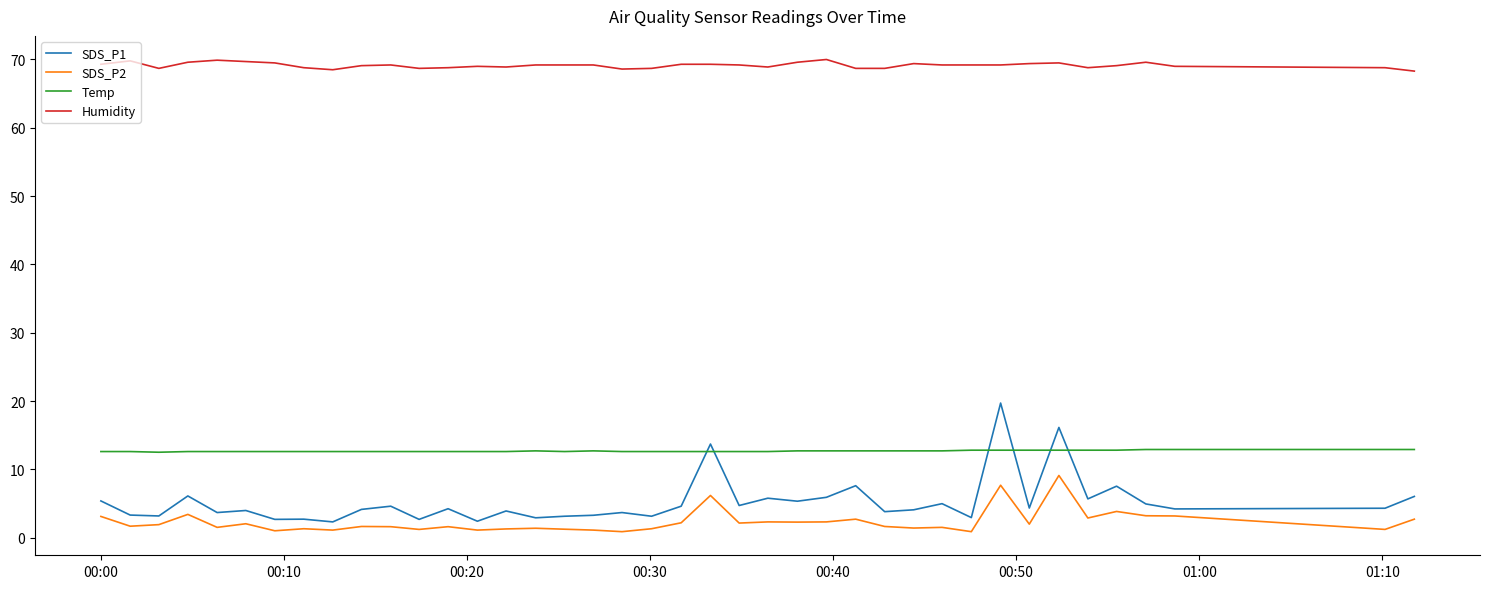

What is the difference between the maximum and minimum values in the Humidity series?

1.7